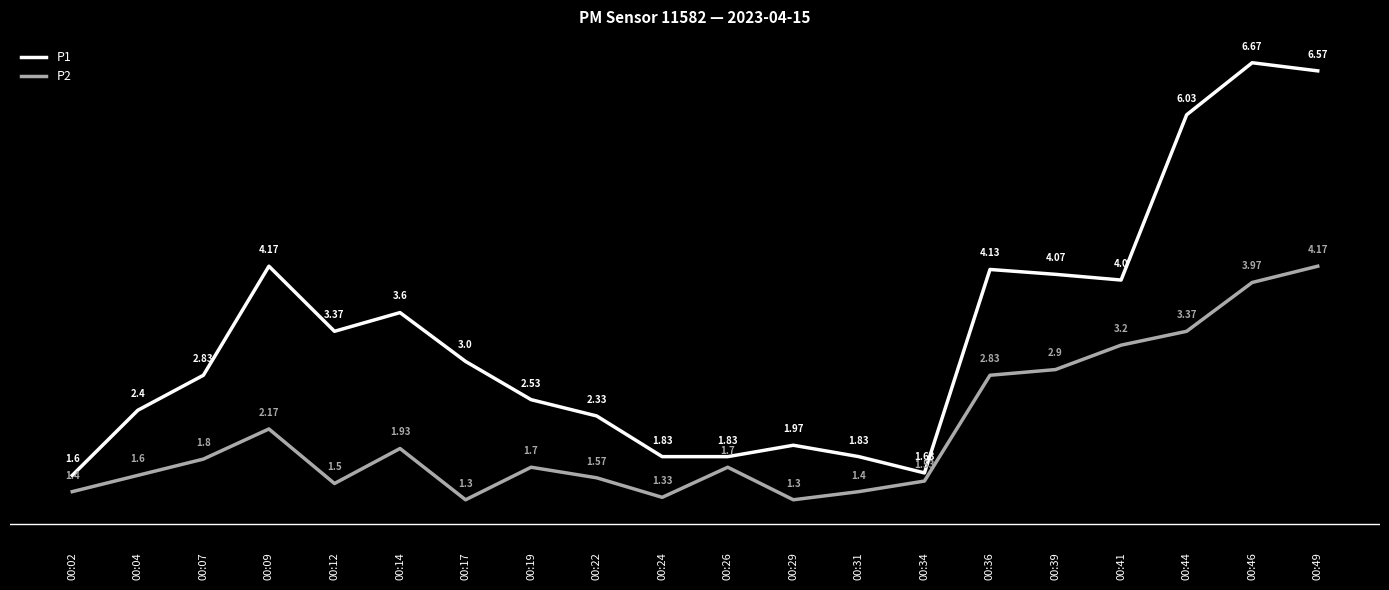

At how many categories does at least one series exceed 2?

14